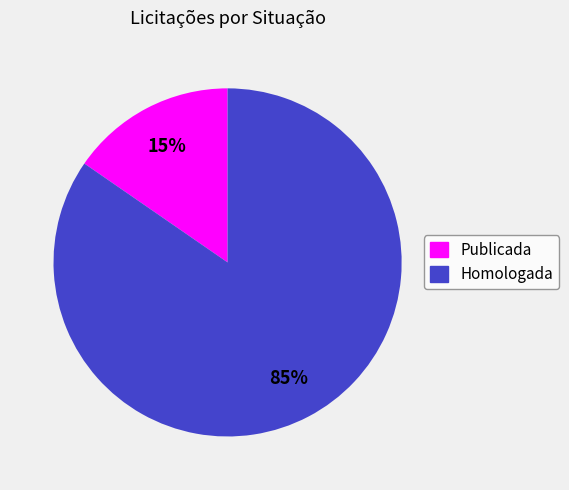

Is it true that Publicada is 21% of the pie?

False